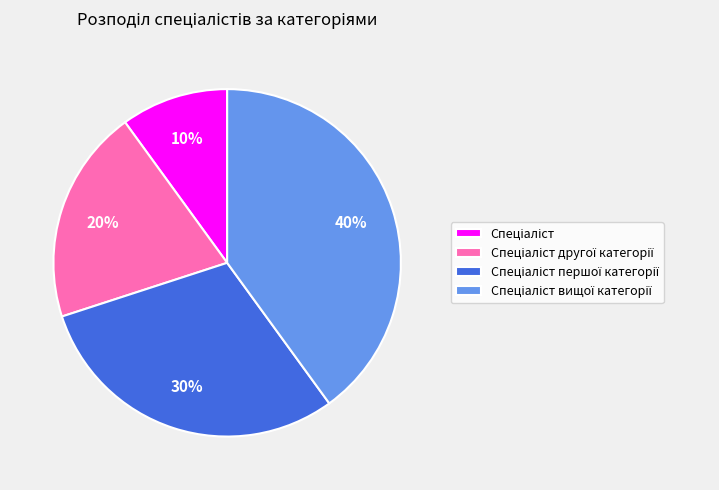

Is there a majority slice in this chart?

No